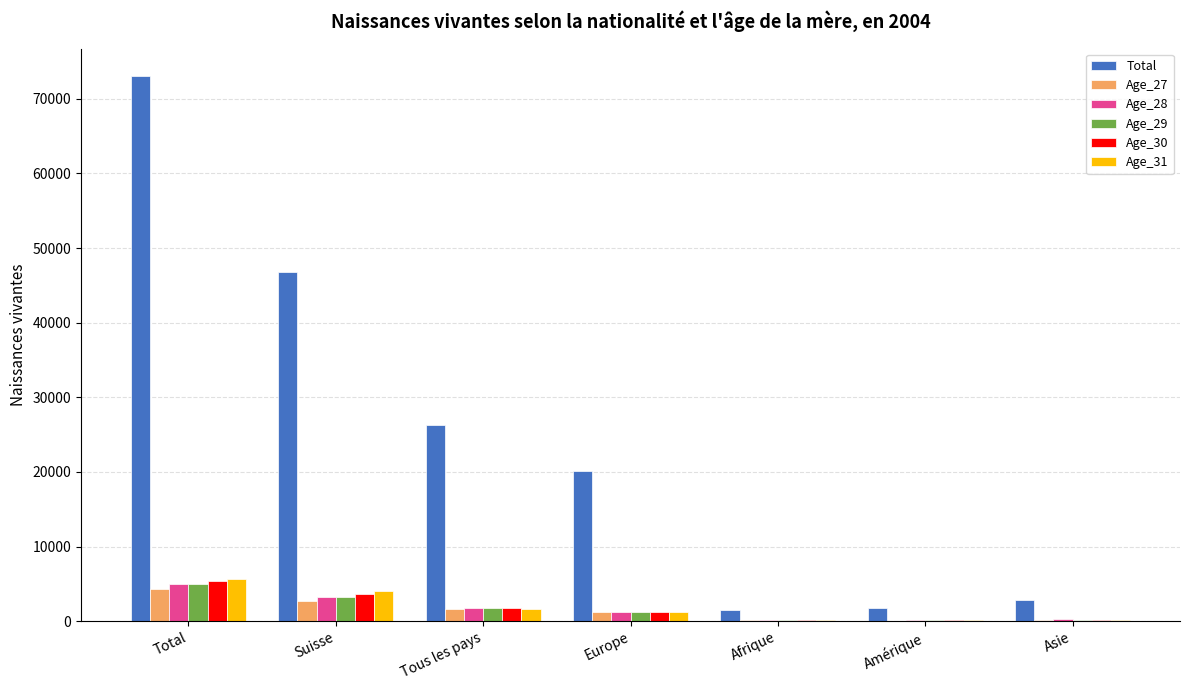

At which label does Age_28 first exceed 1259?

Total